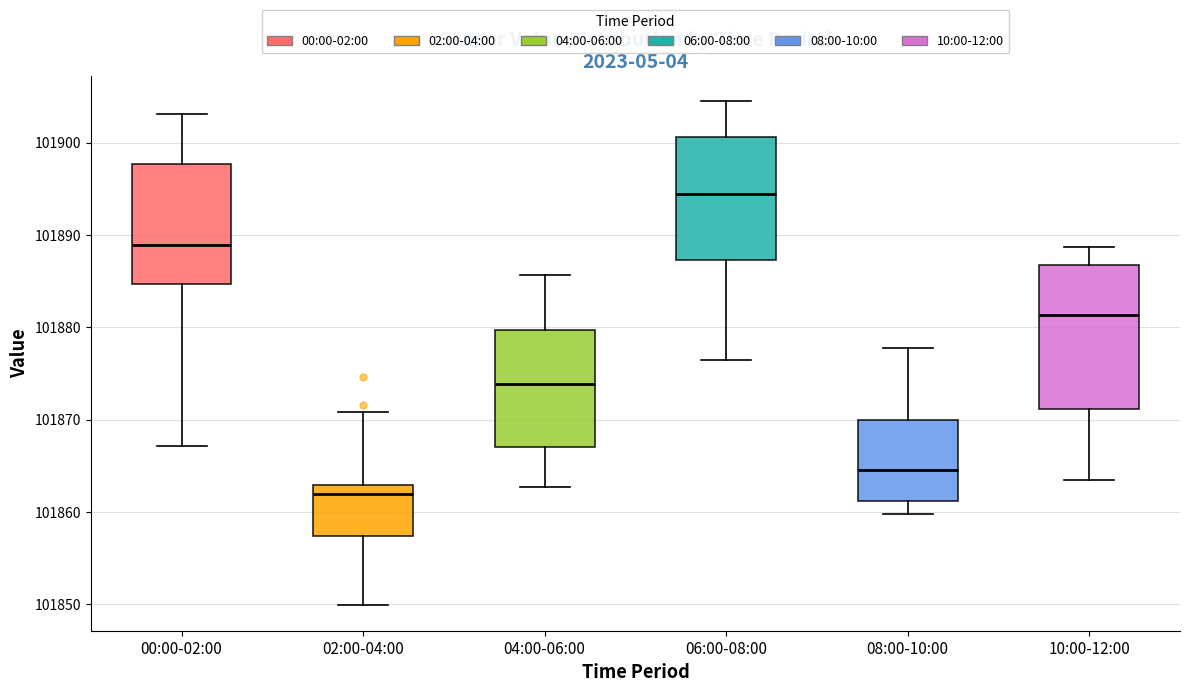

Where is the upper edge of the box for 04:00-06:00 on the y-axis? The values are not printed on the chart, so give them approximately, as read against the axis.

101880